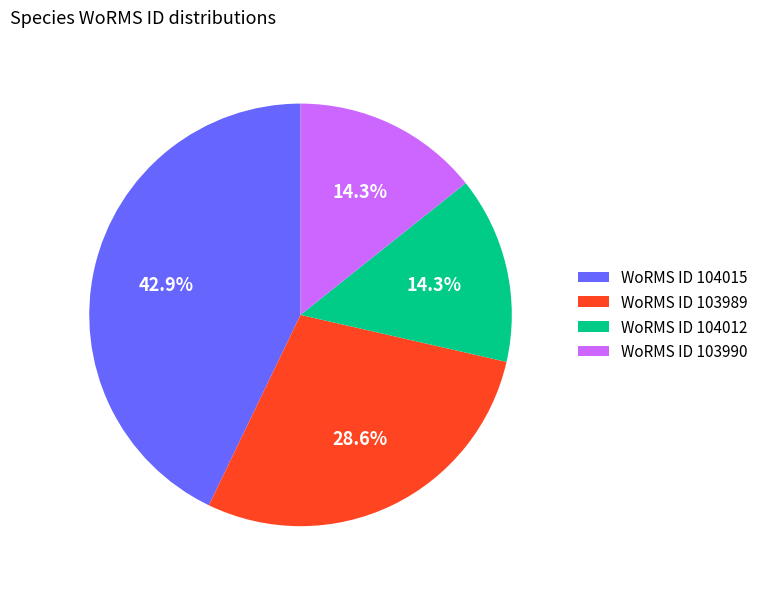

Approximately how many times larger is the value at WoRMS ID 103990 compared to WoRMS ID 103989?

0.5